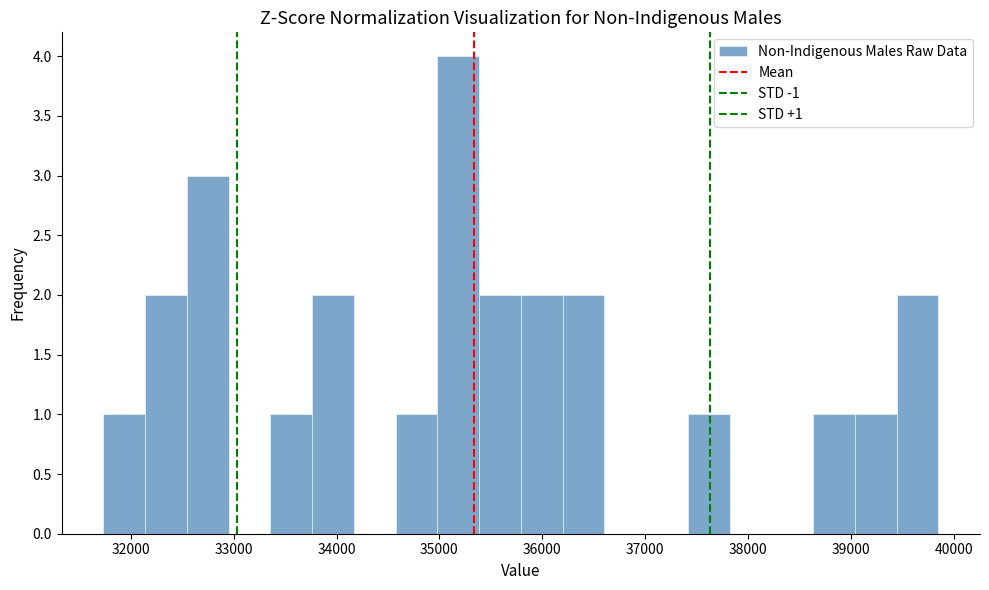

Over which range of the x-axis is the bar tallest?

35000 to 35400